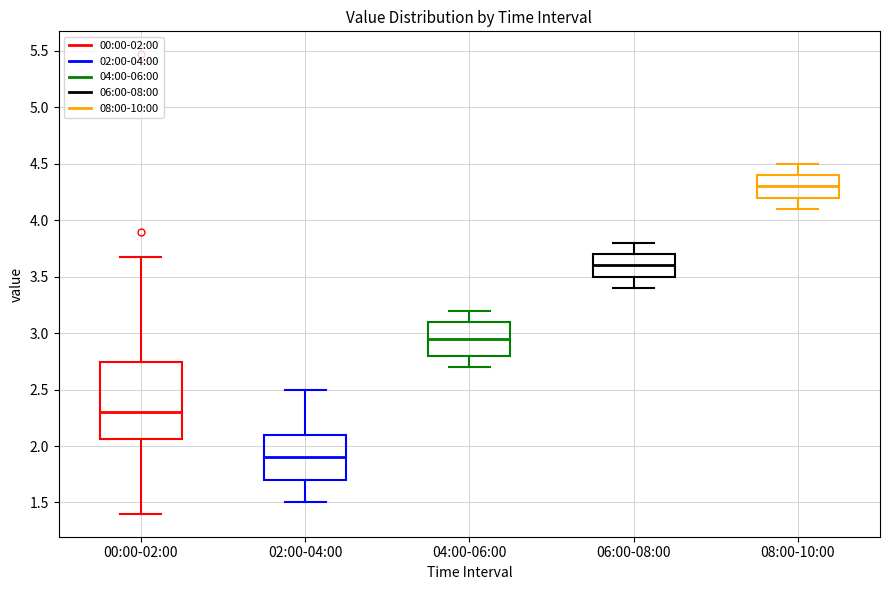

Reading left to right, read every box against the y-axis: the position of its median line, the range the box covers, and the ends of its whiskers. The values are not printed on the chart, so give them approximately, as read against the axis.

00:00-02:00: median 2.30, box 2.05 to 2.75, whiskers 1.40 to 3.65
02:00-04:00: median 1.90, box 1.70 to 2.10, whiskers 1.50 to 2.50
04:00-06:00: median 2.95, box 2.80 to 3.10, whiskers 2.70 to 3.20
06:00-08:00: median 3.60, box 3.50 to 3.70, whiskers 3.40 to 3.80
08:00-10:00: median 4.30, box 4.20 to 4.40, whiskers 4.10 to 4.50